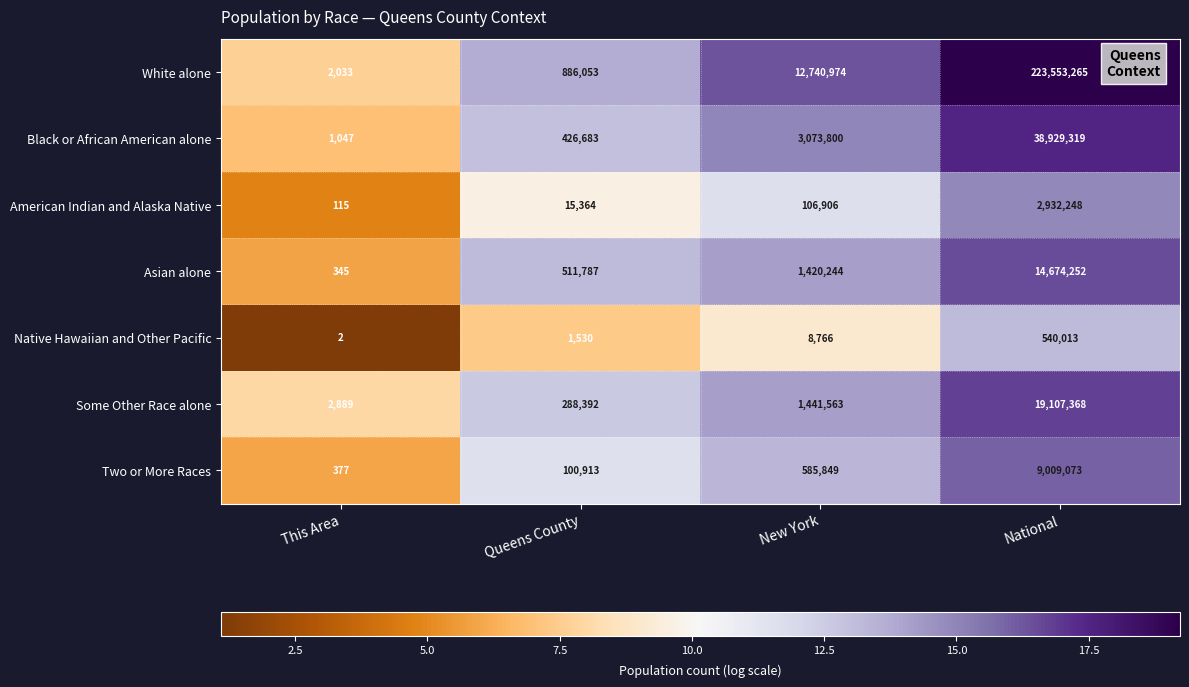

Reading right to left, what are all the values shown in this chart?

White alone: 223553265	12740974	886053	2033
Black or African American alone: 38929319	3073800	426683	1047
American Indian and Alaska Native: 2932248	106906	15364	115
Asian alone: 14674252	1420244	511787	345
Native Hawaiian and Other Pacific: 540013	8766	1530	2
Some Other Race alone: 19107368	1441563	288392	2889
Two or More Races: 9009073	585849	100913	377